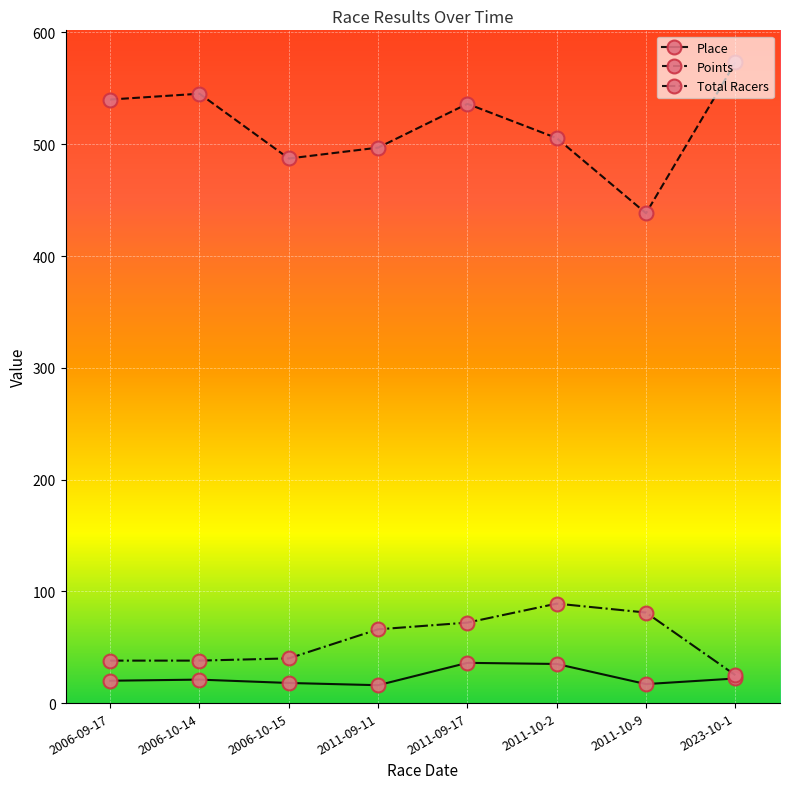

Is the value of Points at 2011-09-11 greater than the value of Total Racers at 2006-09-17?

Yes